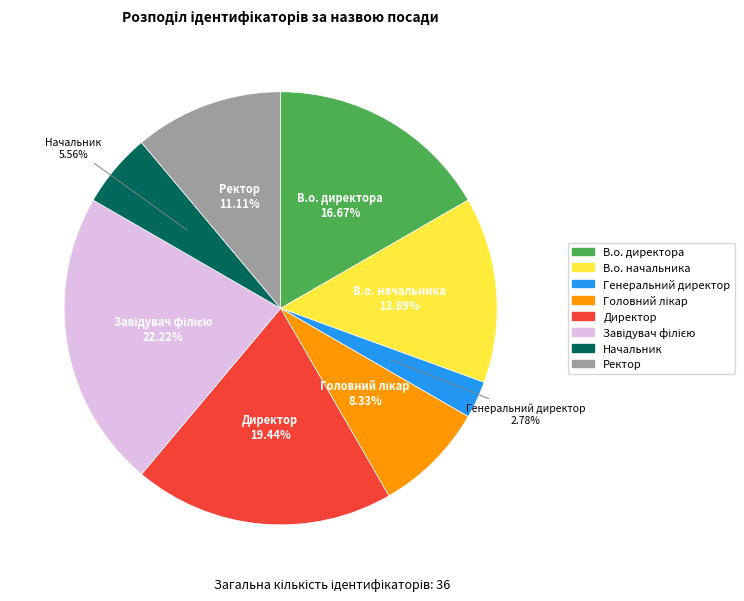

Which has a higher value, Генеральний директор or Начальник?

Начальник